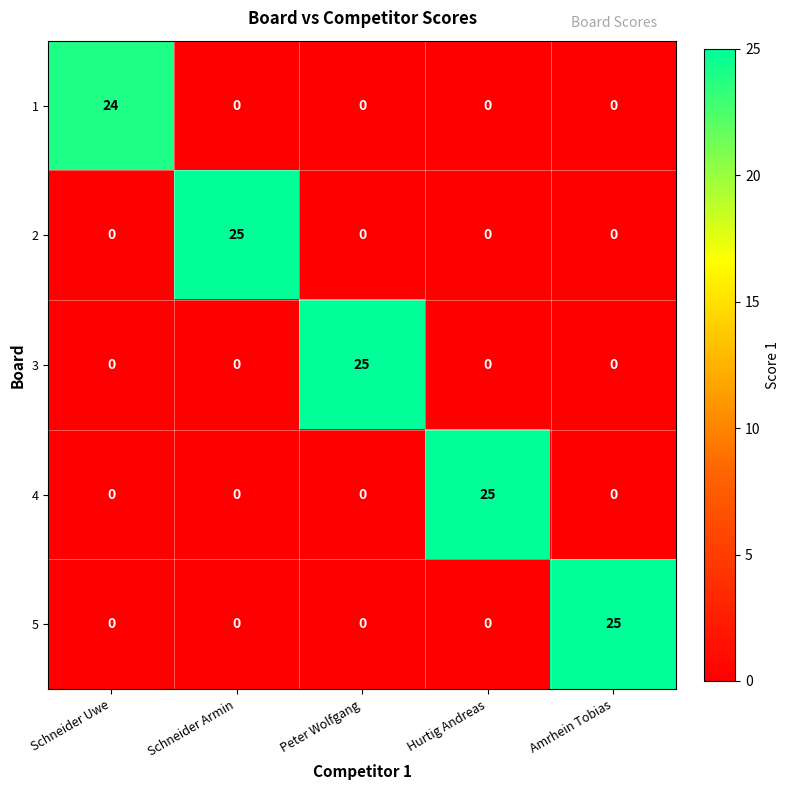

Which category has the highest value in the 2 series?

Schneider Armin